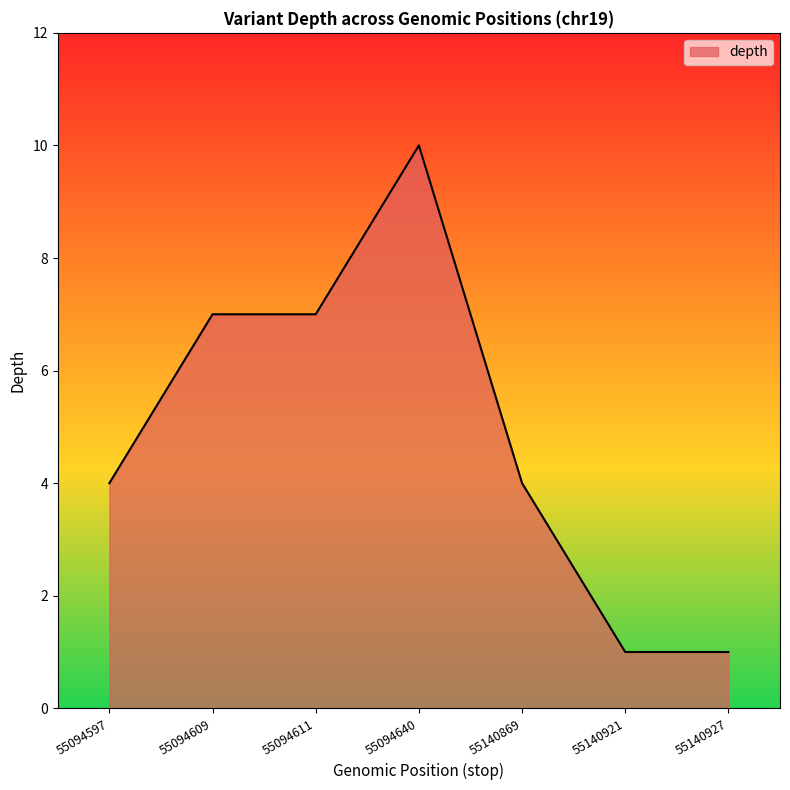

What is the smallest value displayed?

1